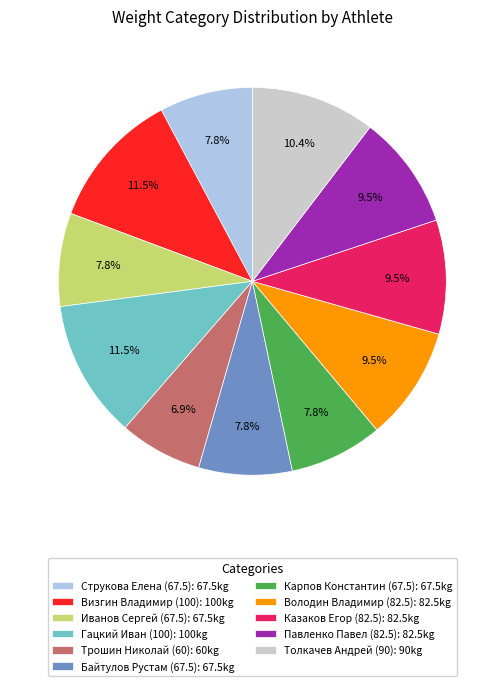

Is the sum of Павленко Павел (82.5) and Карпов Константин (67.5) greater than half?

No